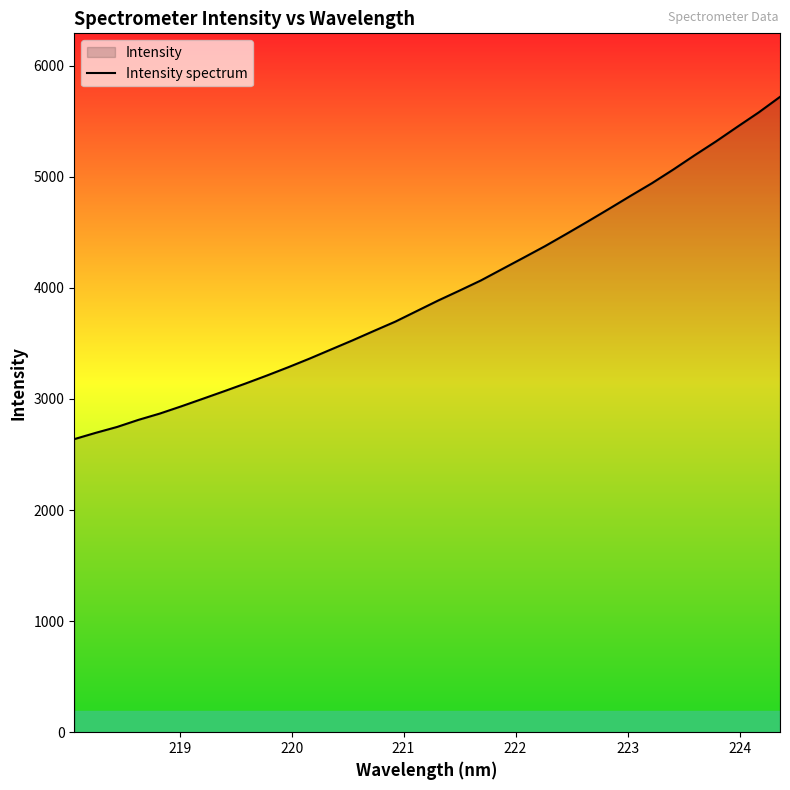

What is the difference between the maximum and minimum values?

3080.7